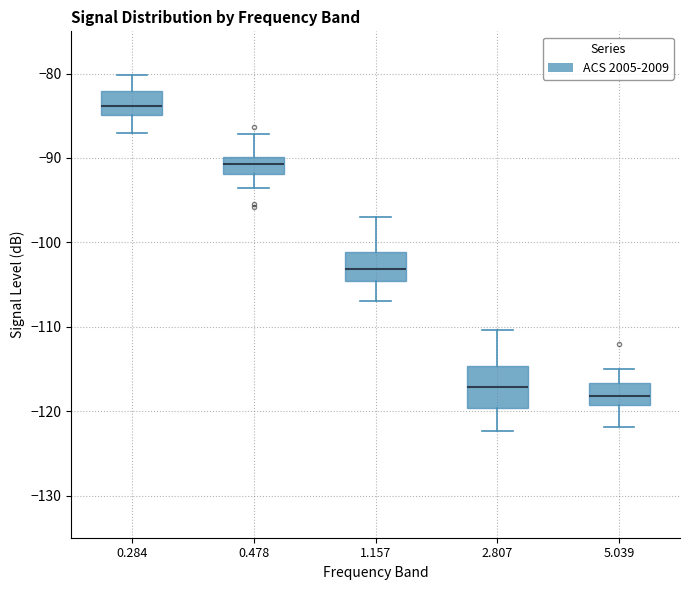

Reading left to right, read every box against the y-axis: the position of its median line, the range the box covers, and the ends of its whiskers. The values are not printed on the chart, so give them approximately, as read against the axis.

0.284: median -84, box -85 to -82, whiskers -87 to -80
0.478: median -91, box -92 to -90, whiskers -94 to -87
1.157: median -103, box -105 to -101, whiskers -107 to -97
2.807: median -117, box -120 to -115, whiskers -122 to -110
5.039: median -118, box -119 to -117, whiskers -122 to -115